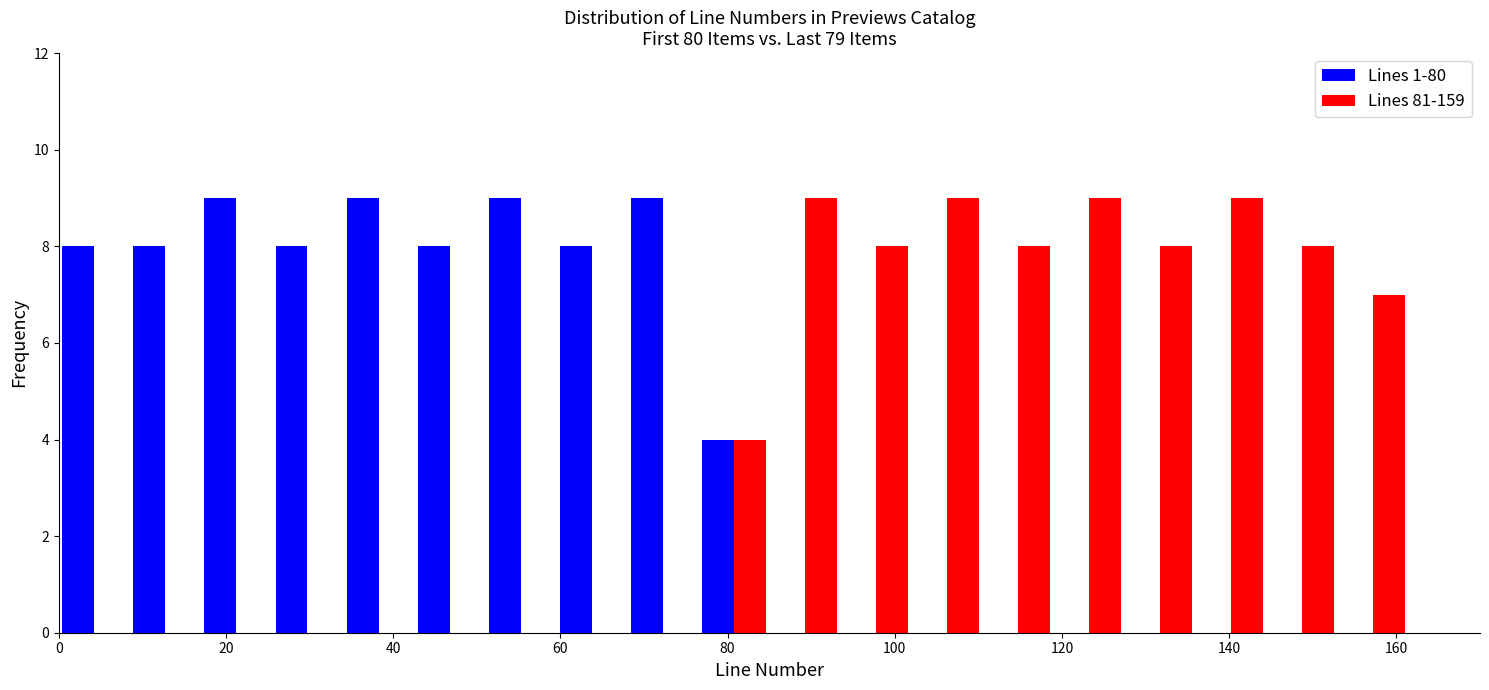

Reading left to right, list every range on the x-axis with the height of the bar of each series over it. Neither the bar edges nor the heights are printed on the chart, so give them approximately, as read against the axes.

0.0 to 8.5: Lines 1-80=8	Lines 81-159=0
8.5 to 17.0: Lines 1-80=8	Lines 81-159=0
17.0 to 25.5: Lines 1-80=9	Lines 81-159=0
25.5 to 34.0: Lines 1-80=8	Lines 81-159=0
34.0 to 42.5: Lines 1-80=9	Lines 81-159=0
42.5 to 51.0: Lines 1-80=8	Lines 81-159=0
51.0 to 59.5: Lines 1-80=9	Lines 81-159=0
59.5 to 68.0: Lines 1-80=8	Lines 81-159=0
68.0 to 76.5: Lines 1-80=9	Lines 81-159=0
76.5 to 85.0: Lines 1-80=4	Lines 81-159=4
85.0 to 93.5: Lines 1-80=0	Lines 81-159=9
93.5 to 102.0: Lines 1-80=0	Lines 81-159=8
102.0 to 110.5: Lines 1-80=0	Lines 81-159=9
110.5 to 119.0: Lines 1-80=0	Lines 81-159=8
119.0 to 127.5: Lines 1-80=0	Lines 81-159=9
127.5 to 136.0: Lines 1-80=0	Lines 81-159=8
136.0 to 144.5: Lines 1-80=0	Lines 81-159=9
144.5 to 153.0: Lines 1-80=0	Lines 81-159=8
153.0 to 161.5: Lines 1-80=0	Lines 81-159=7
161.5 to 170.0: Lines 1-80=0	Lines 81-159=0